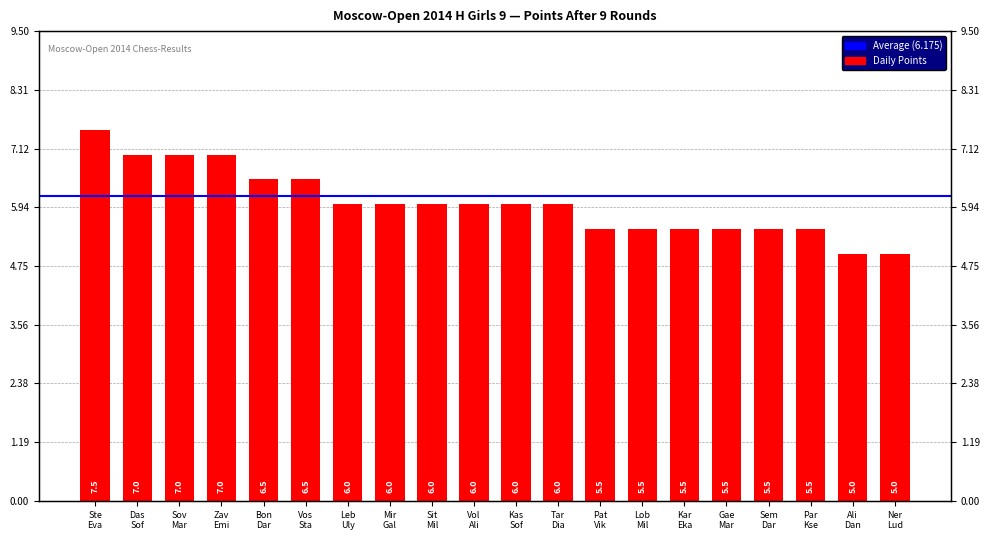

What is the difference between the maximum and minimum values?

2.5